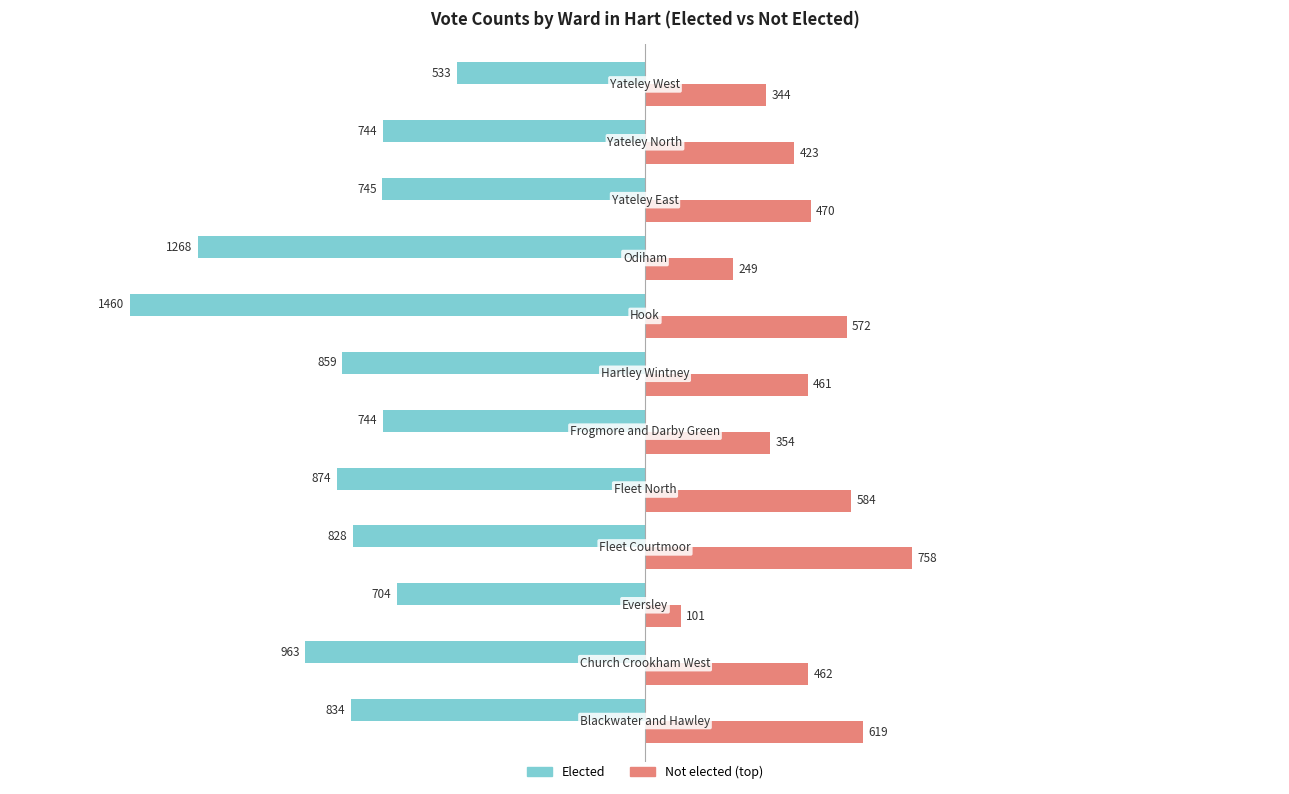

What is the sum of all Not elected (top) values?

5397